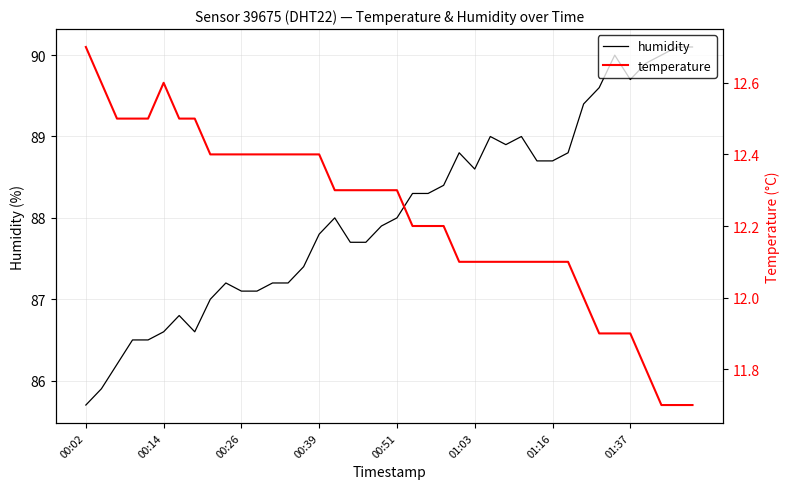

Rank the series at 00:26 from lowest to highest value.

temperature, humidity